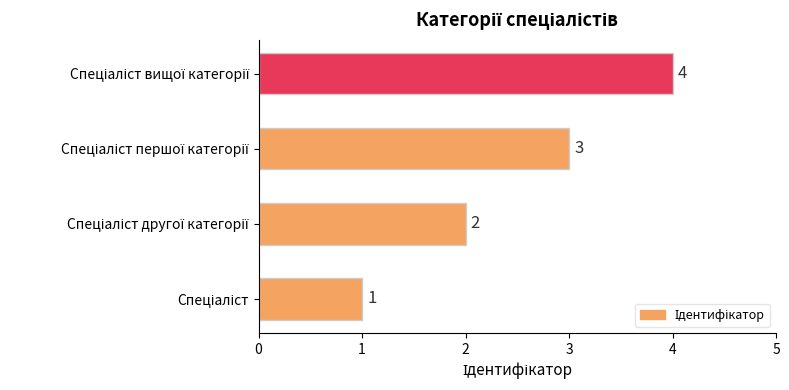

Does the chart contain stacked bars?

No